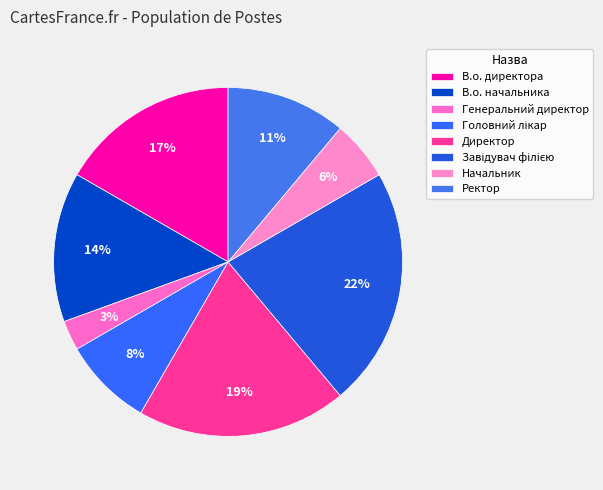

How many slices are in this pie chart?

8